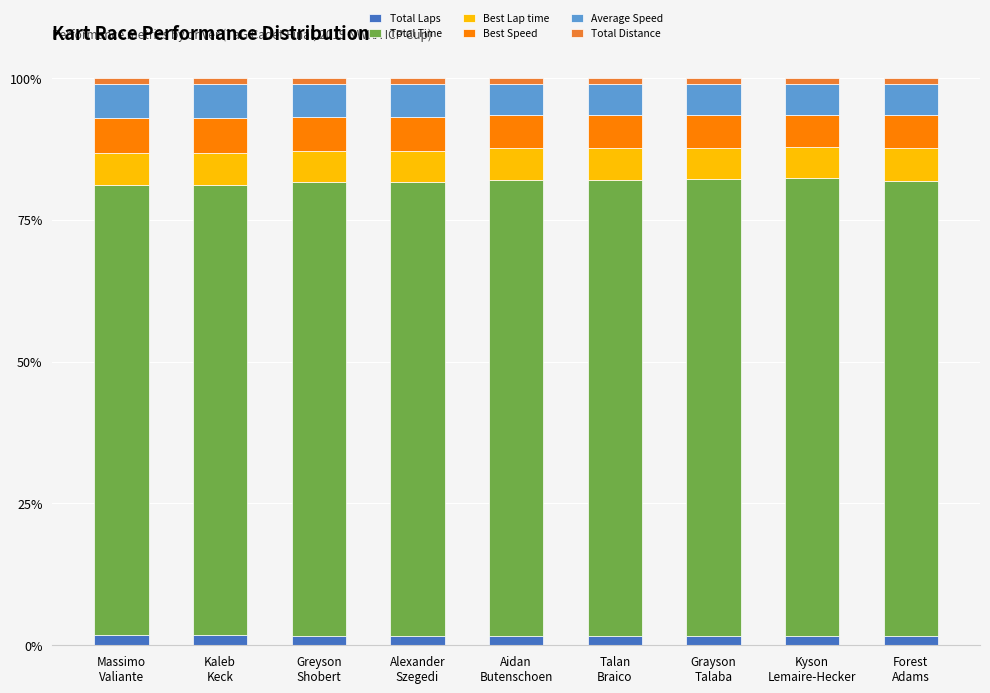

Does the chart contain stacked bars?

Yes